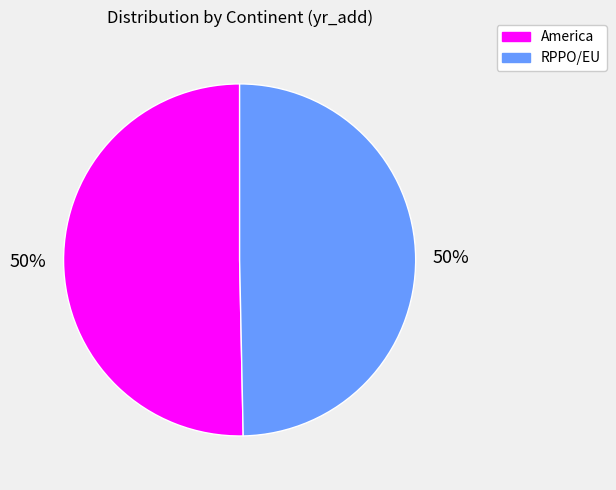

Do RPPO/EU and America together represent more than half of the pie?

Yes